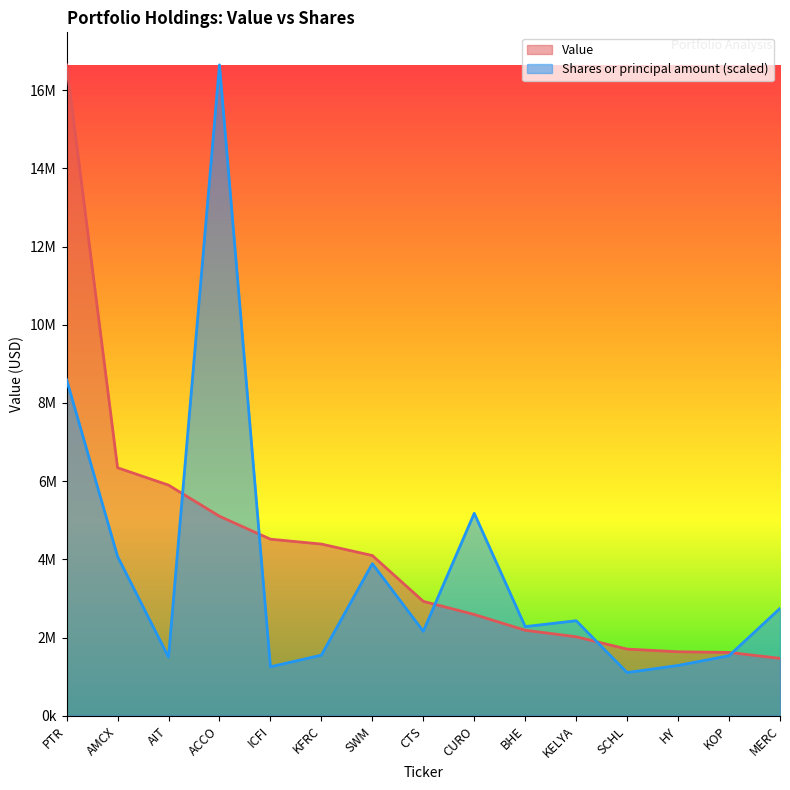

What is the value of the Value point at the 15th from the left?

1467000.0